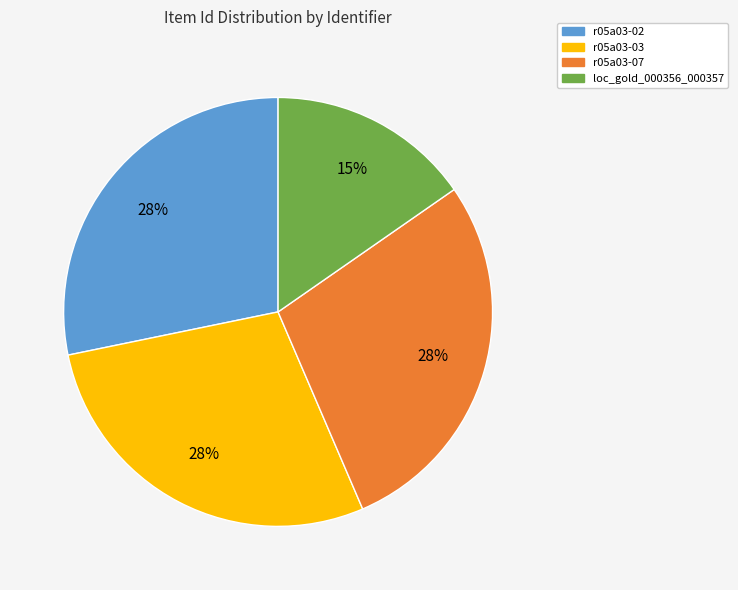

The loc_gold_000356_000357 slice represents 7% of the pie. True or false?

False